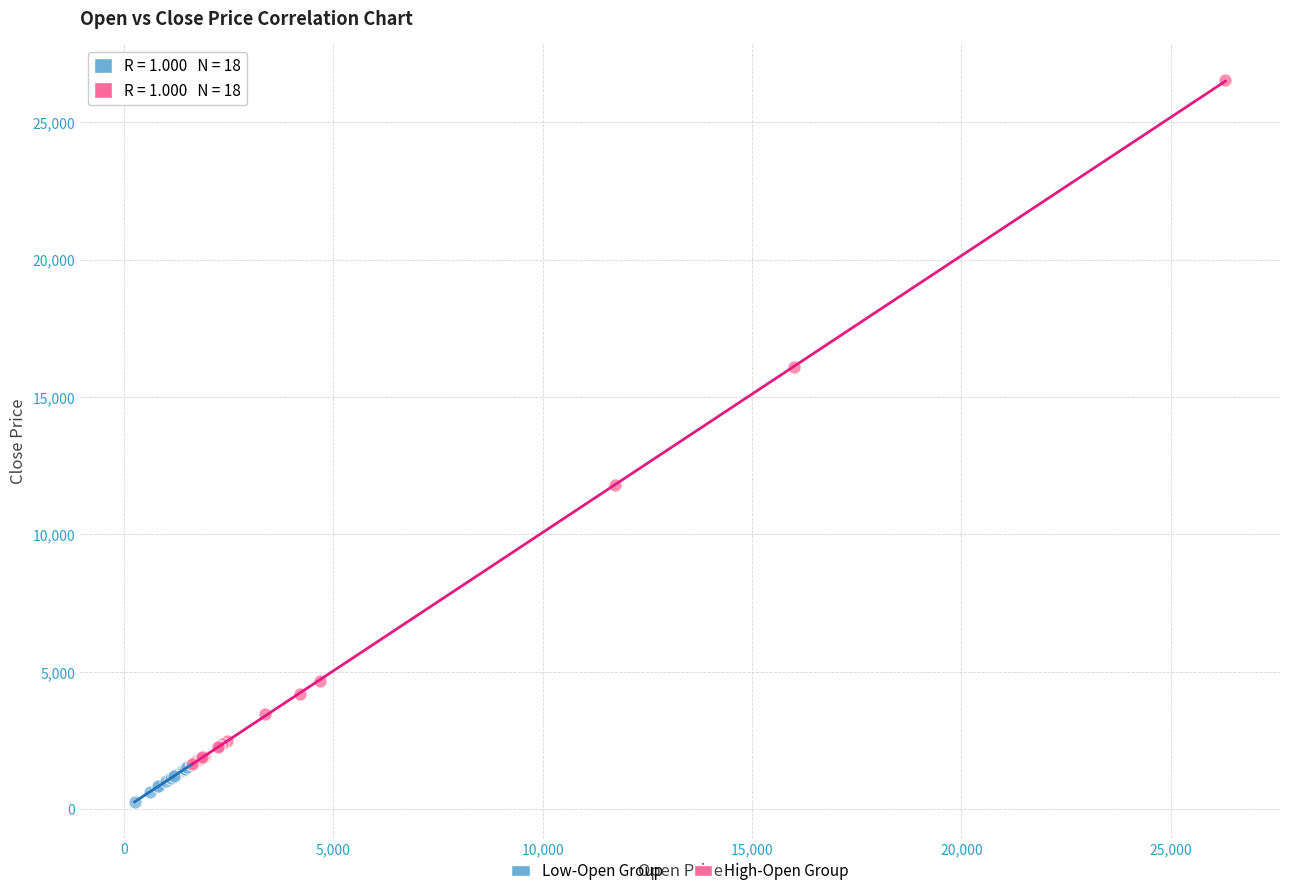

Which series has the widest spread of Y values?

High-Open Group